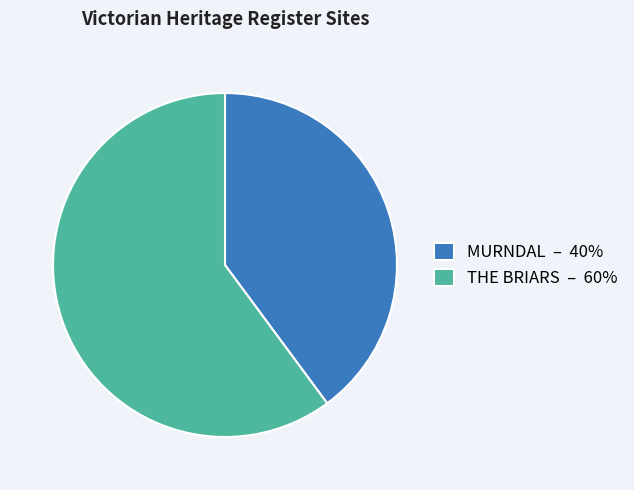

Do THE BRIARS – 60% and MURNDAL – 40% together represent more than half of the pie?

Yes